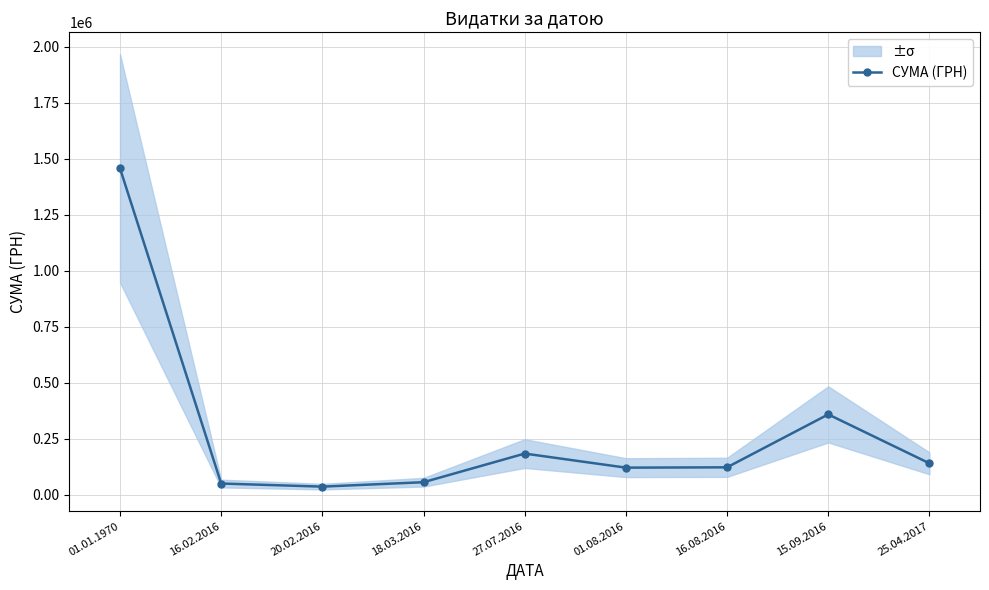

At which category does the data reach its first local peak?

27.07.2016